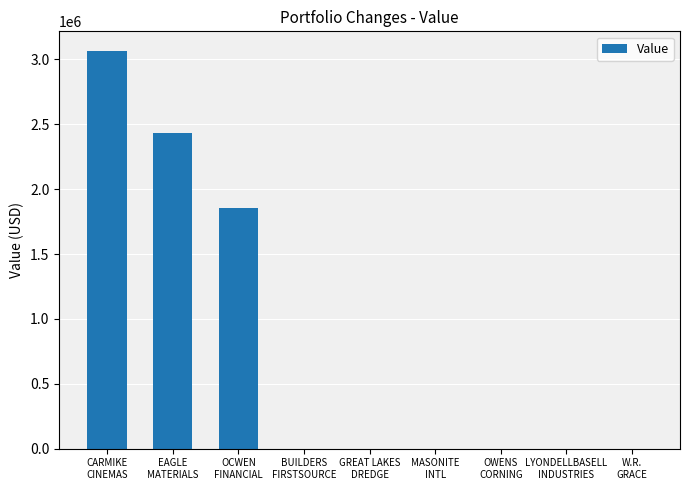

Read the value at OCWEN
FINANCIAL.

1855000